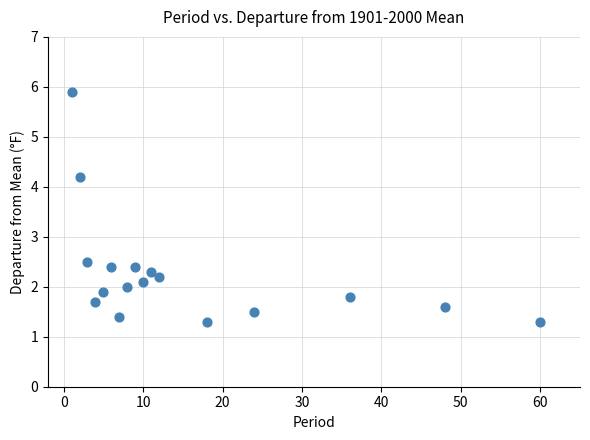

What is the range of X values (max minus min)?

59.0